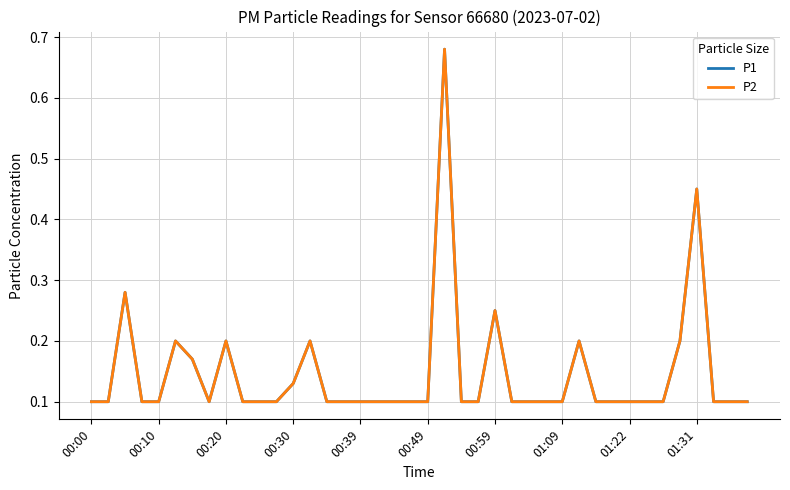

Does the chart have visible grid lines?

Yes